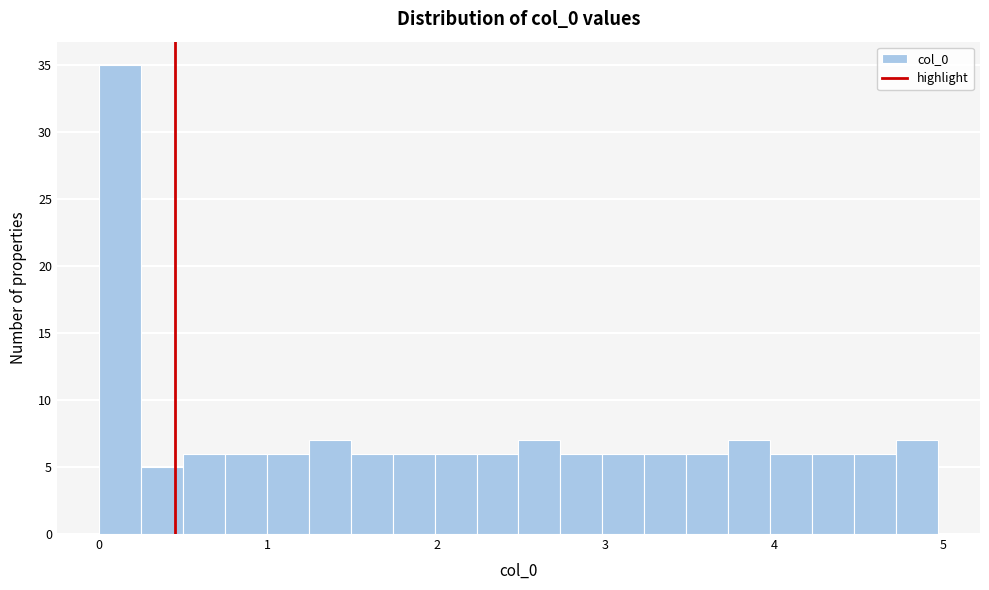

Read against the x-axis, roughly where is the centre of the tallest bar?

0.1